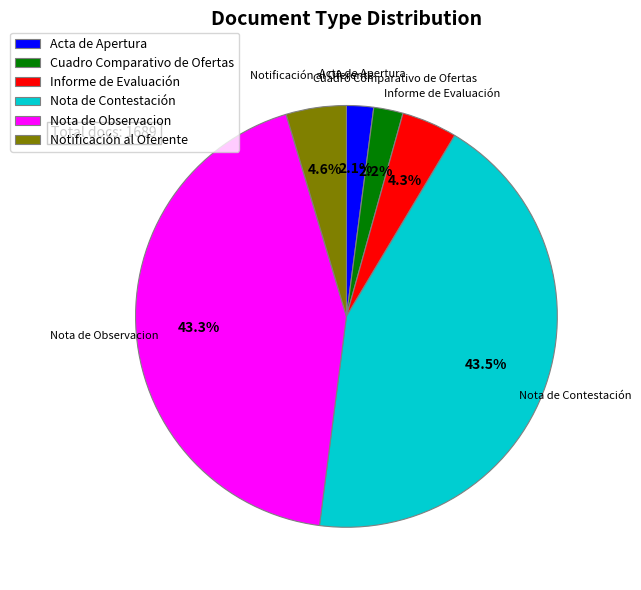

Which has a higher value, Nota de Contestación or Notificación al Oferente?

Nota de Contestación